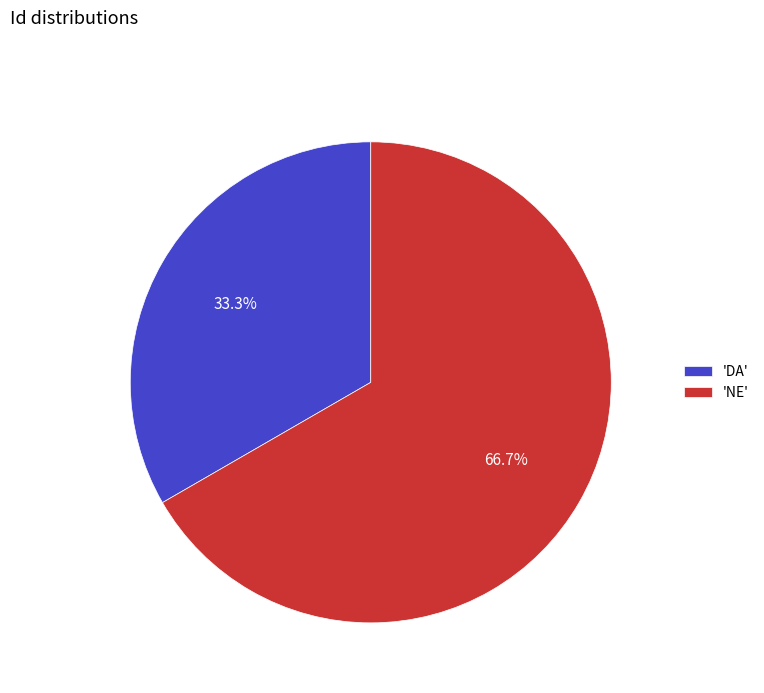

Which has a higher value, 'NE' or 'DA'?

'NE'